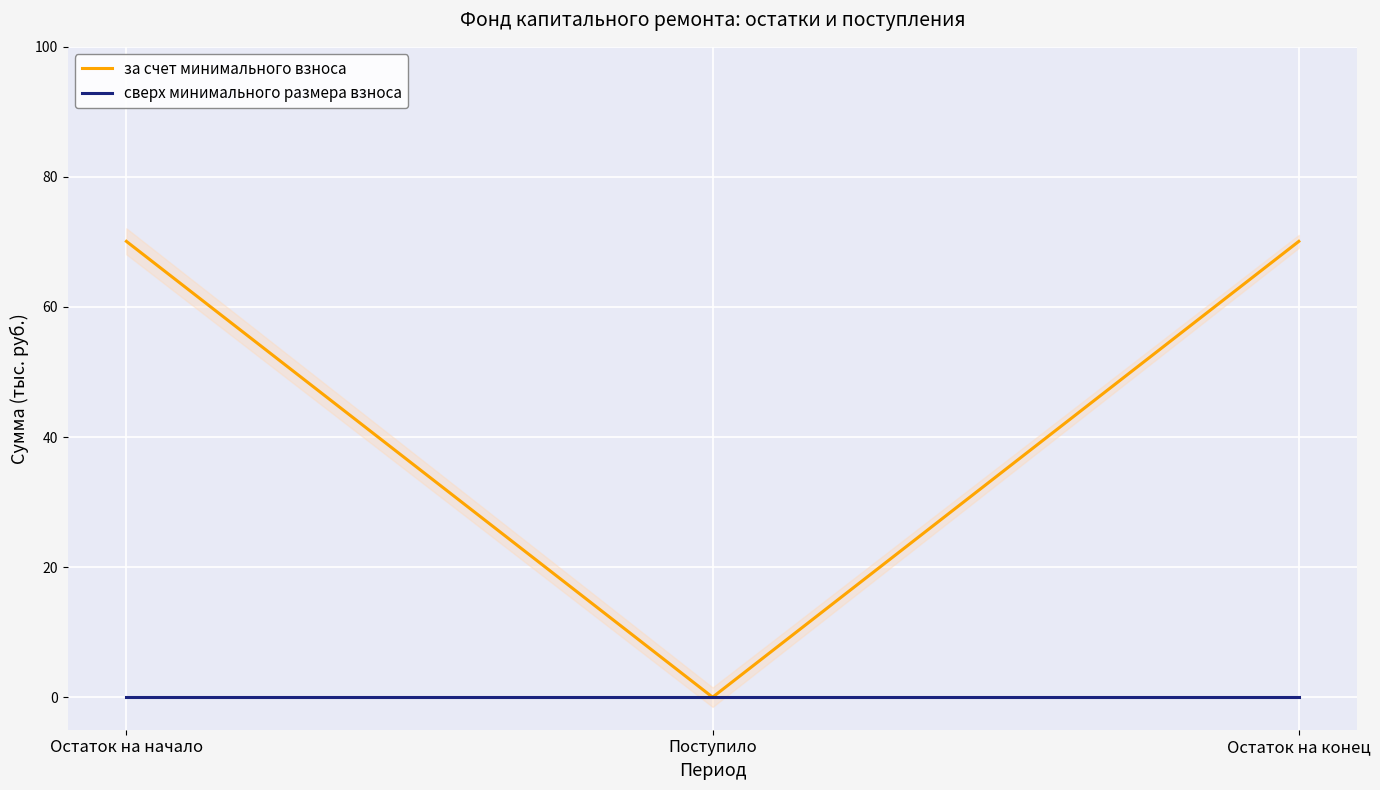

Reading right to left, list all the values displayed in this chart.

за счет минимального взноса: 70.1	0.0	70.1
сверх минимального размера взноса: 0.0	0.0	0.0